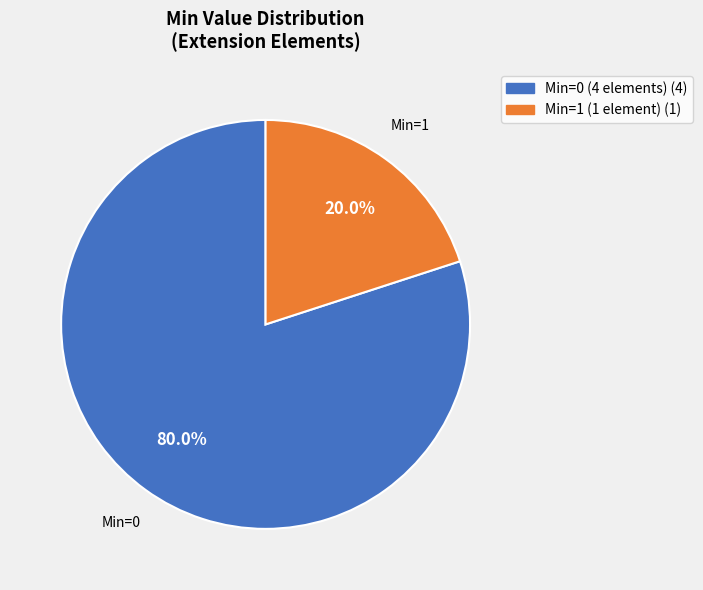

Is there any slice that represents more than half of the pie?

Yes